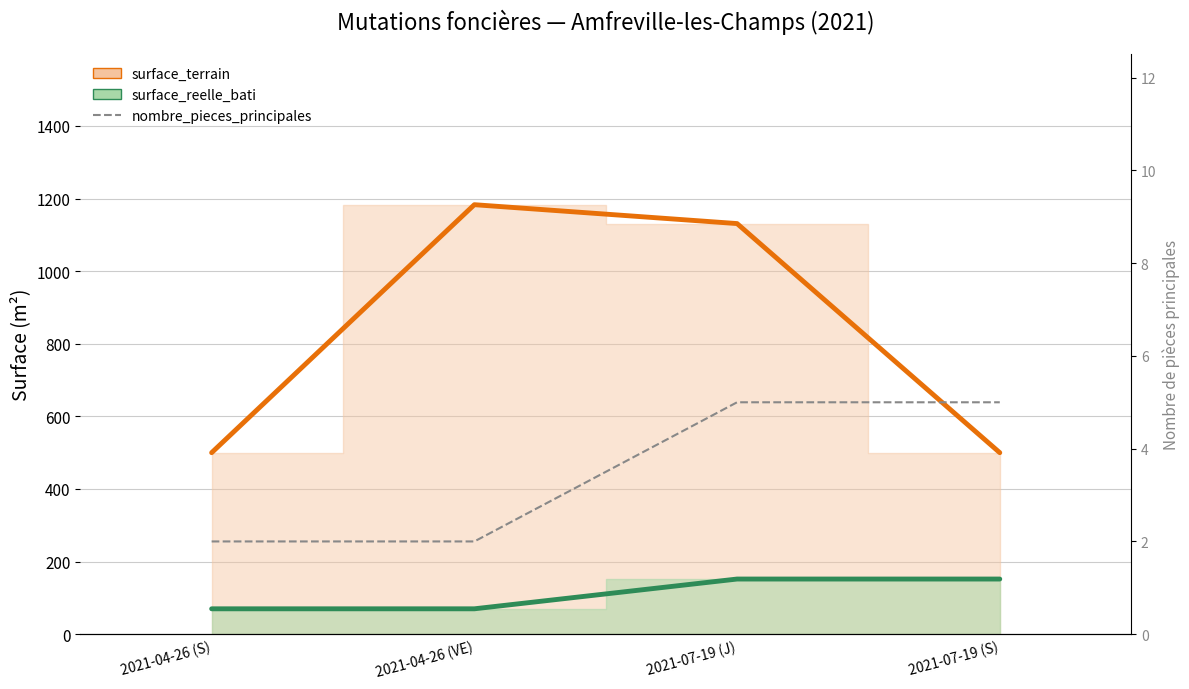

True or false: nombre_pieces_principales and surface_terrain (ligne) intersect in this chart.

False